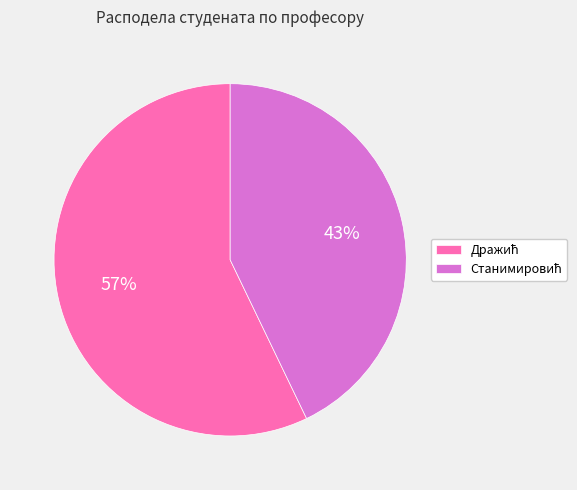

To the nearest percent, what is the difference between the largest and smallest slice percentages?

14%